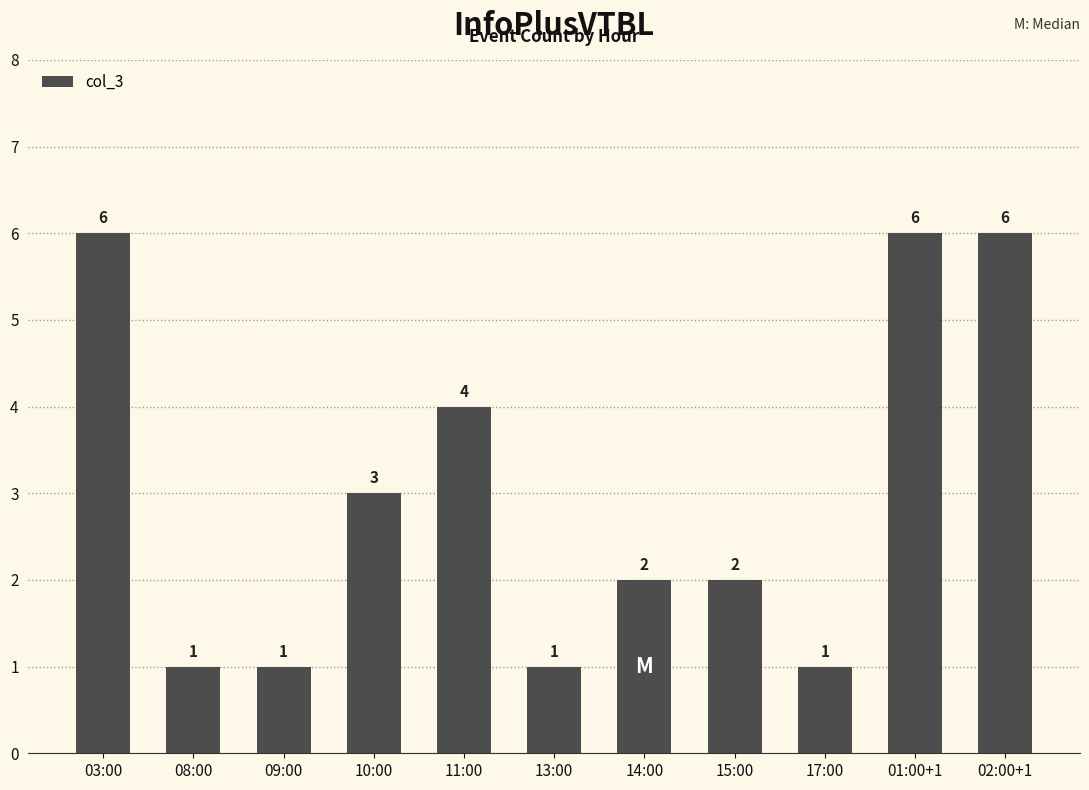

The chart shows a value of 2 at 14:00. True or false?

True